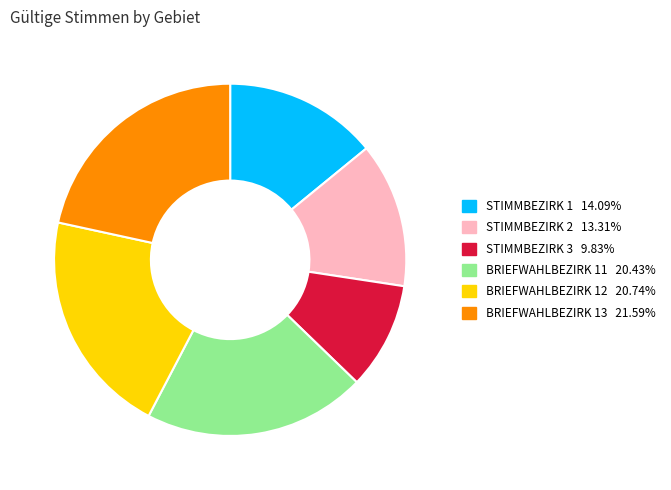

How many segments does this pie chart have?

6